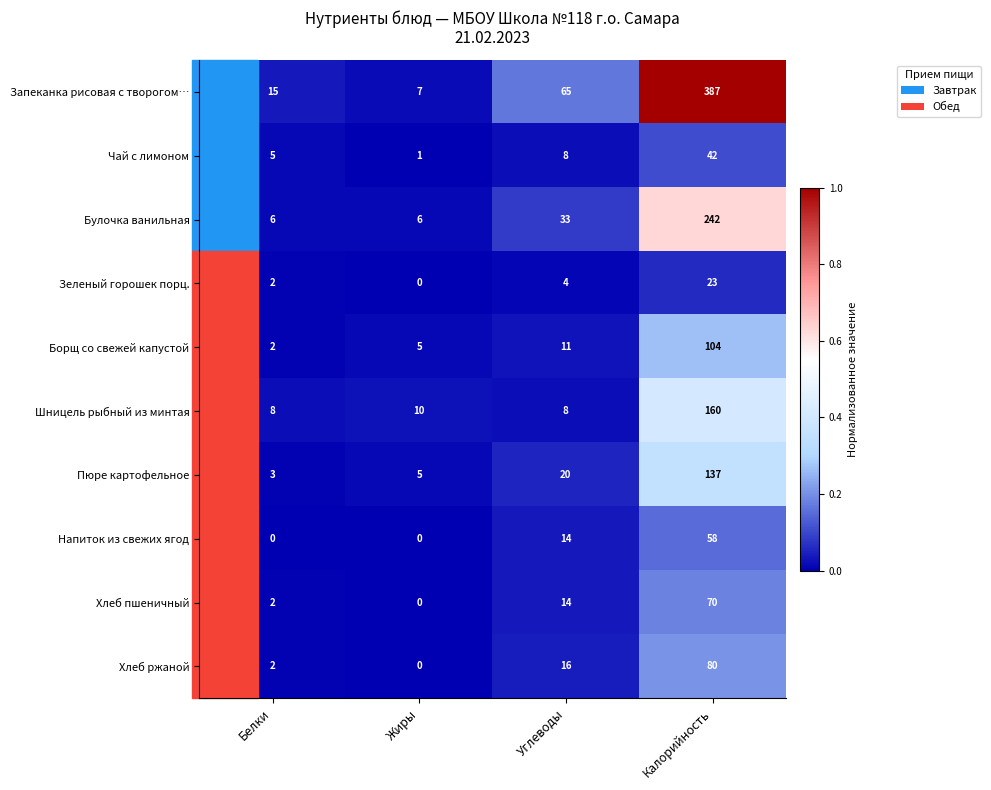

List the labels in order of Хлеб ржаной value, smallest first.

Жиры, Белки, Углеводы, Калорийность